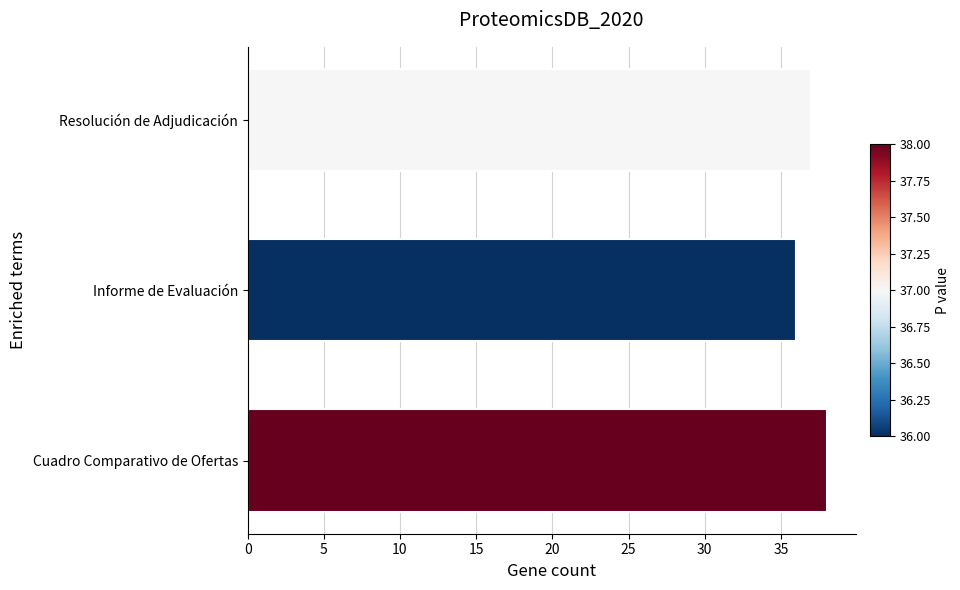

What is the difference between the second highest and minimum values?

1